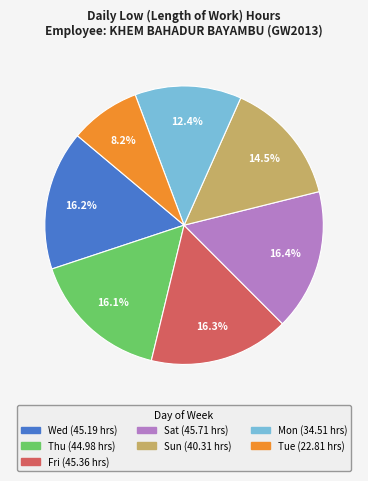

Is there any slice that represents more than half of the pie?

No